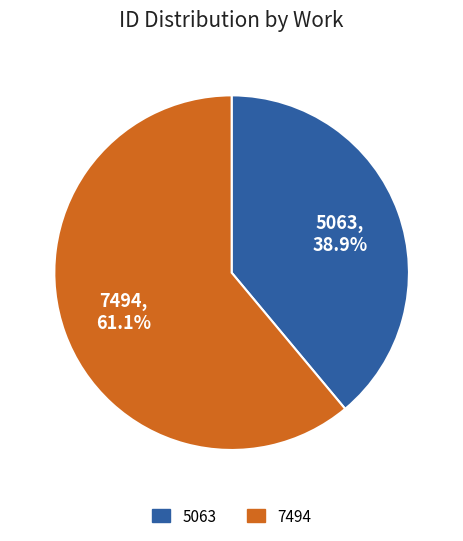

How many slices are in this pie chart?

2